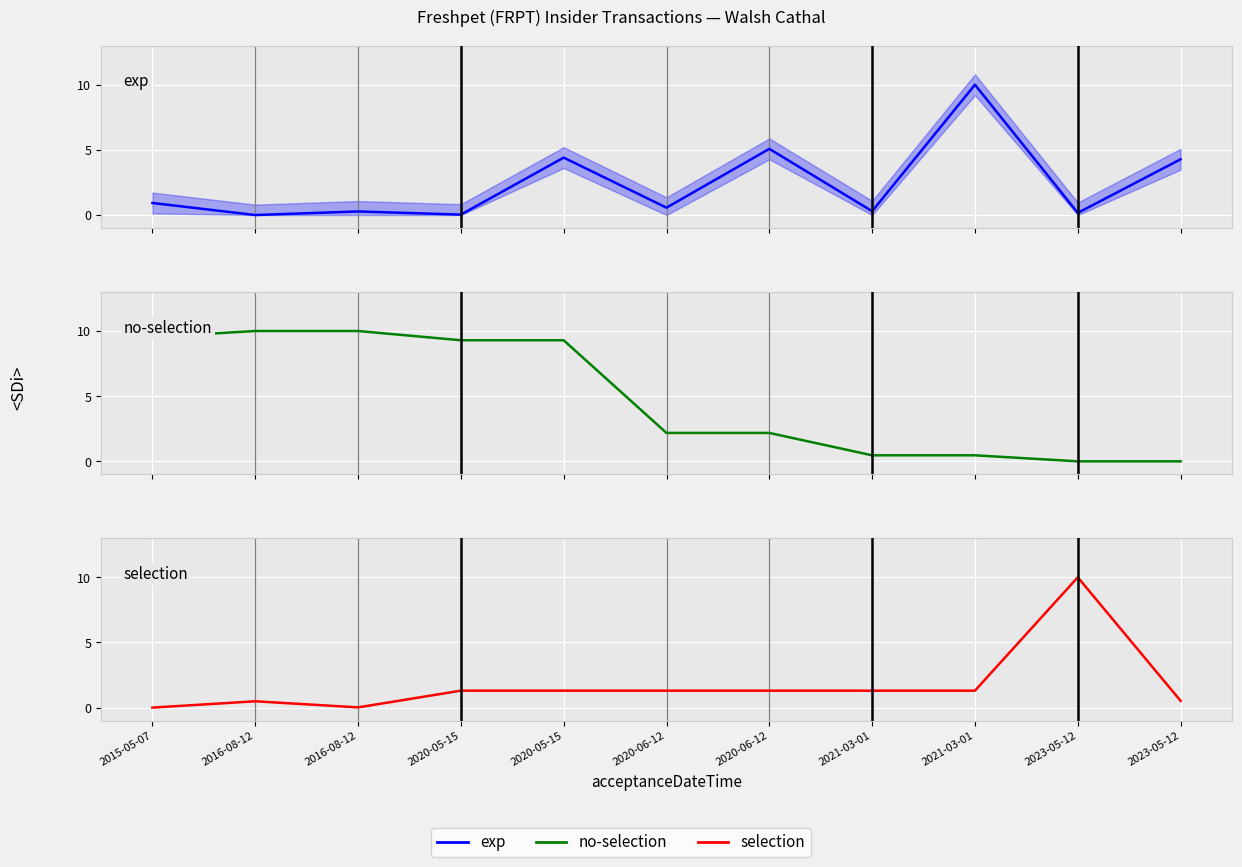

Reading right to left, what are all the values shown in this chart?

exp: 2023-05-12=4.3	2023-05-12=0.2	2021-03-01=10.0	2021-03-01=0.3	2020-06-12=5.1	2020-06-12=0.6	2020-05-15=4.4	2020-05-15=0.0	2016-08-12=0.3	2016-08-12=0.0	2015-05-07=0.9
no-selection: 2023-05-12=0.0	2023-05-12=0.0	2021-03-01=0.5	2021-03-01=0.5	2020-06-12=2.2	2020-06-12=2.2	2020-05-15=9.3	2020-05-15=9.3	2016-08-12=10.0	2016-08-12=10.0	2015-05-07=9.5
selection: 2023-05-12=0.5	2023-05-12=10.0	2021-03-01=1.3	2021-03-01=1.3	2020-06-12=1.3	2020-06-12=1.3	2020-05-15=1.3	2020-05-15=1.3	2016-08-12=0.0	2016-08-12=0.5	2015-05-07=0.0